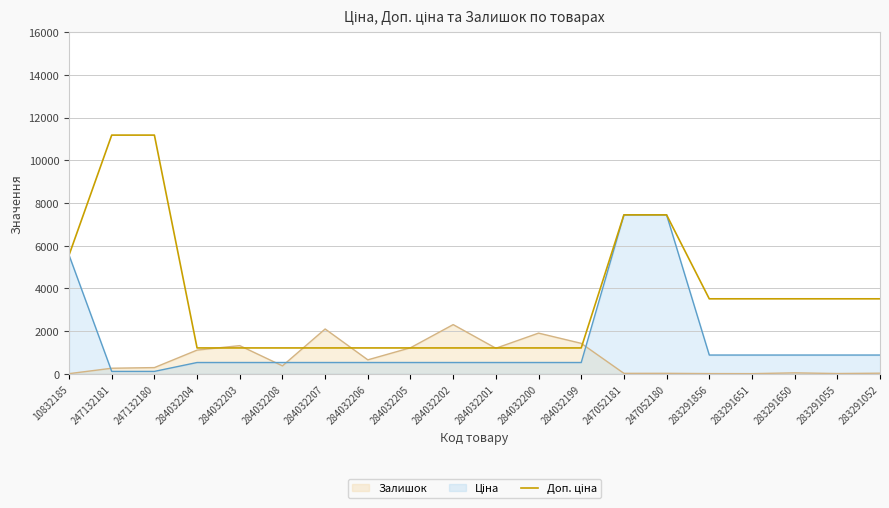

How many lines are shown in the chart?

3